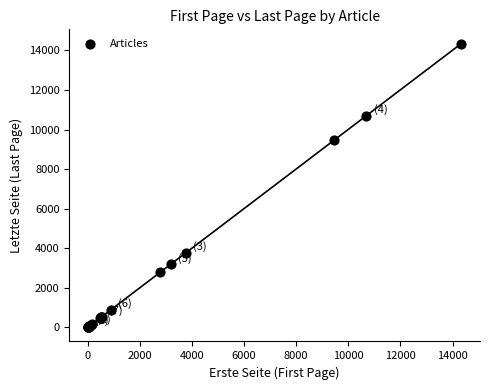

What Y value in the scatter plot is closest to 7176?

9456